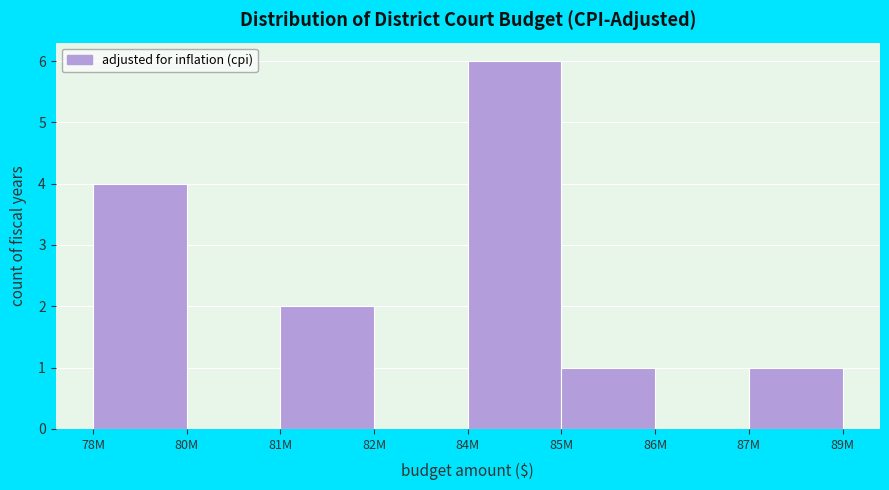

Reading right to left, what are all the values shown in this chart?

87M=1	86M=0	85M=1	84M=6	82M=0	81M=2	80M=0	78M=4